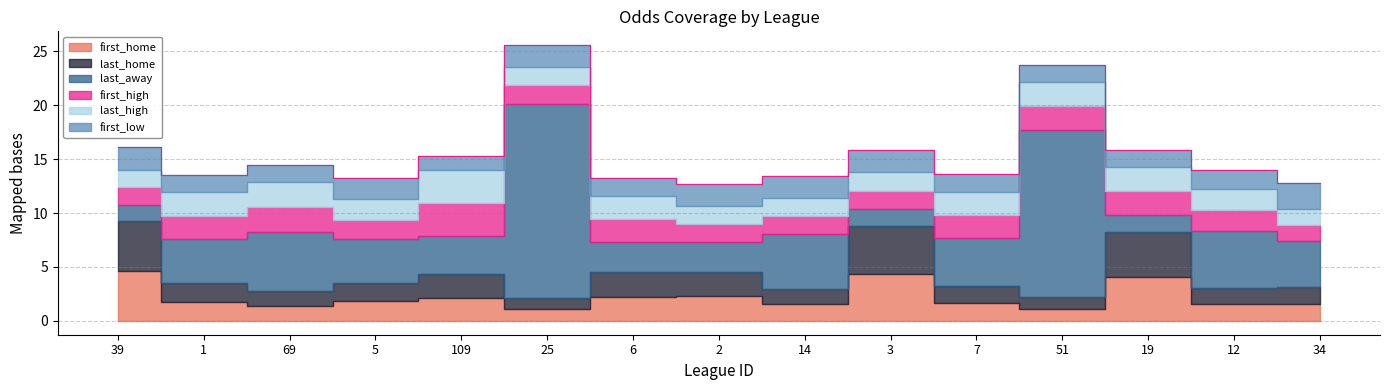

Rank the series by their maximum value, from highest to lowest.

last_away, last_home, first_home, first_high, last_high, first_low